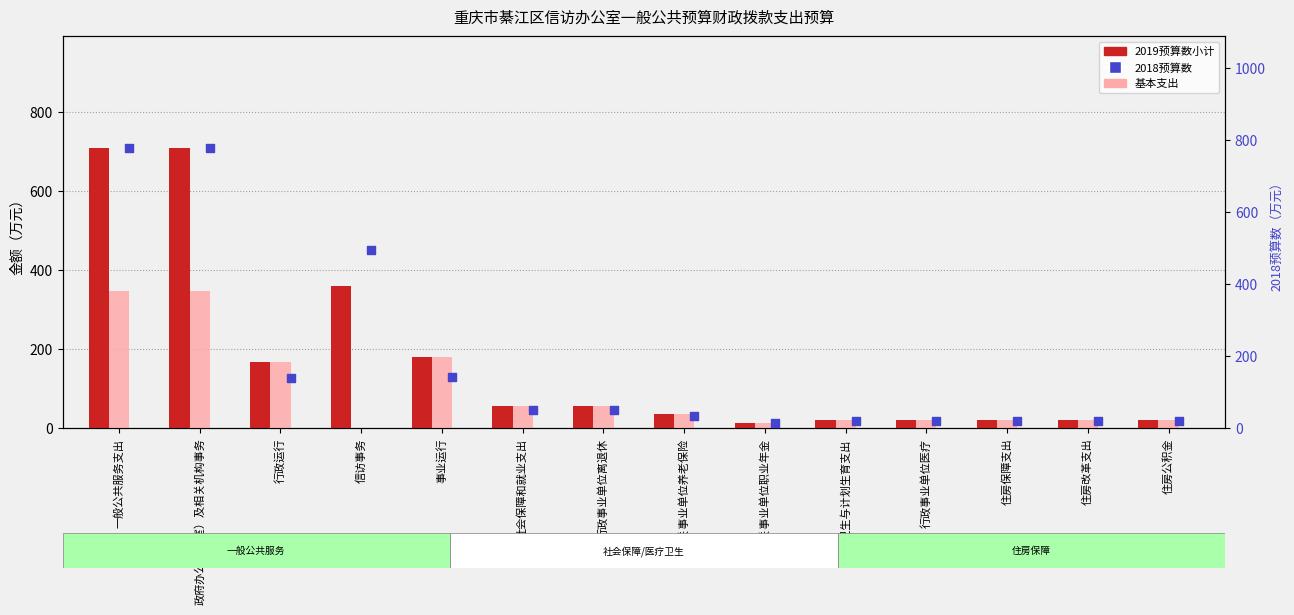

Is the value of 2019预算数小计 at 社会保障和就业支出 greater than the value of 基本支出 at 行政事业单位离退休?

No